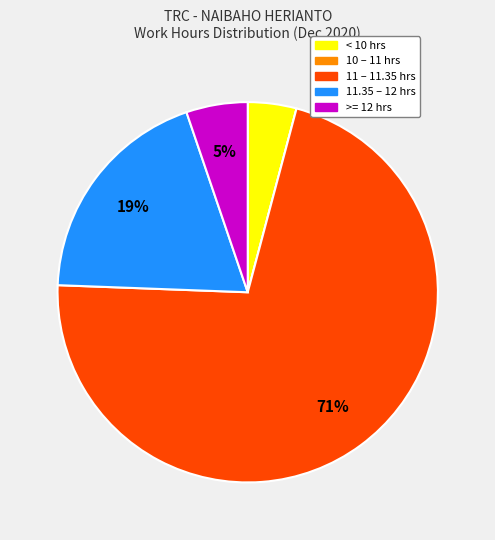

To the nearest percent, what is the average slice percentage?

20%